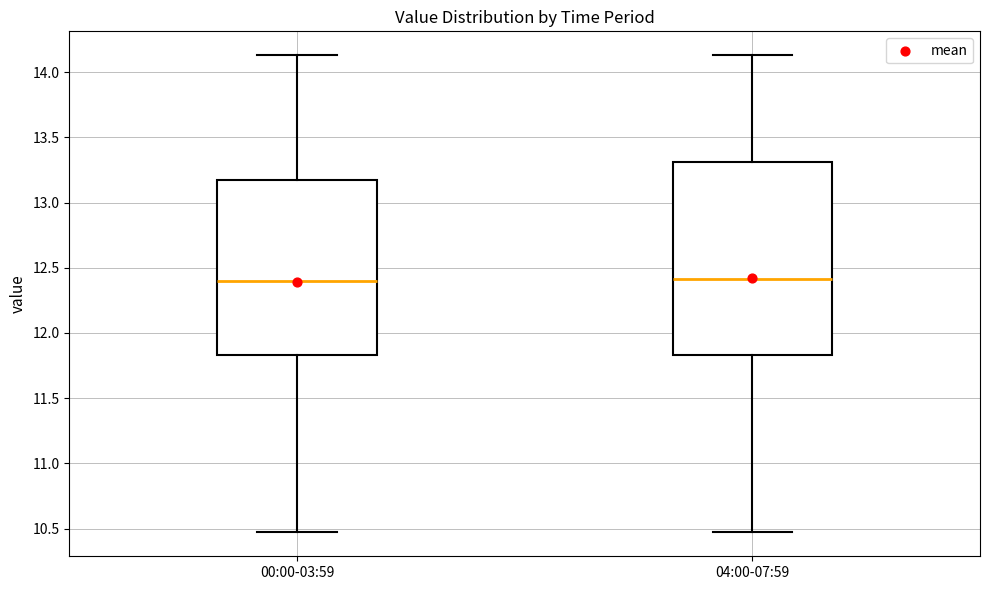

Comparing the boxes themselves (not the whiskers), which one is the tallest?

04:00-07:59